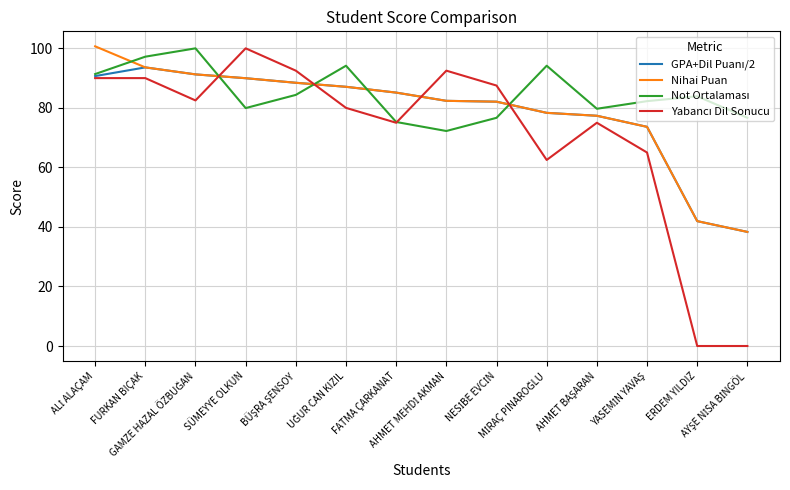

What is the greatest value displayed?

100.7